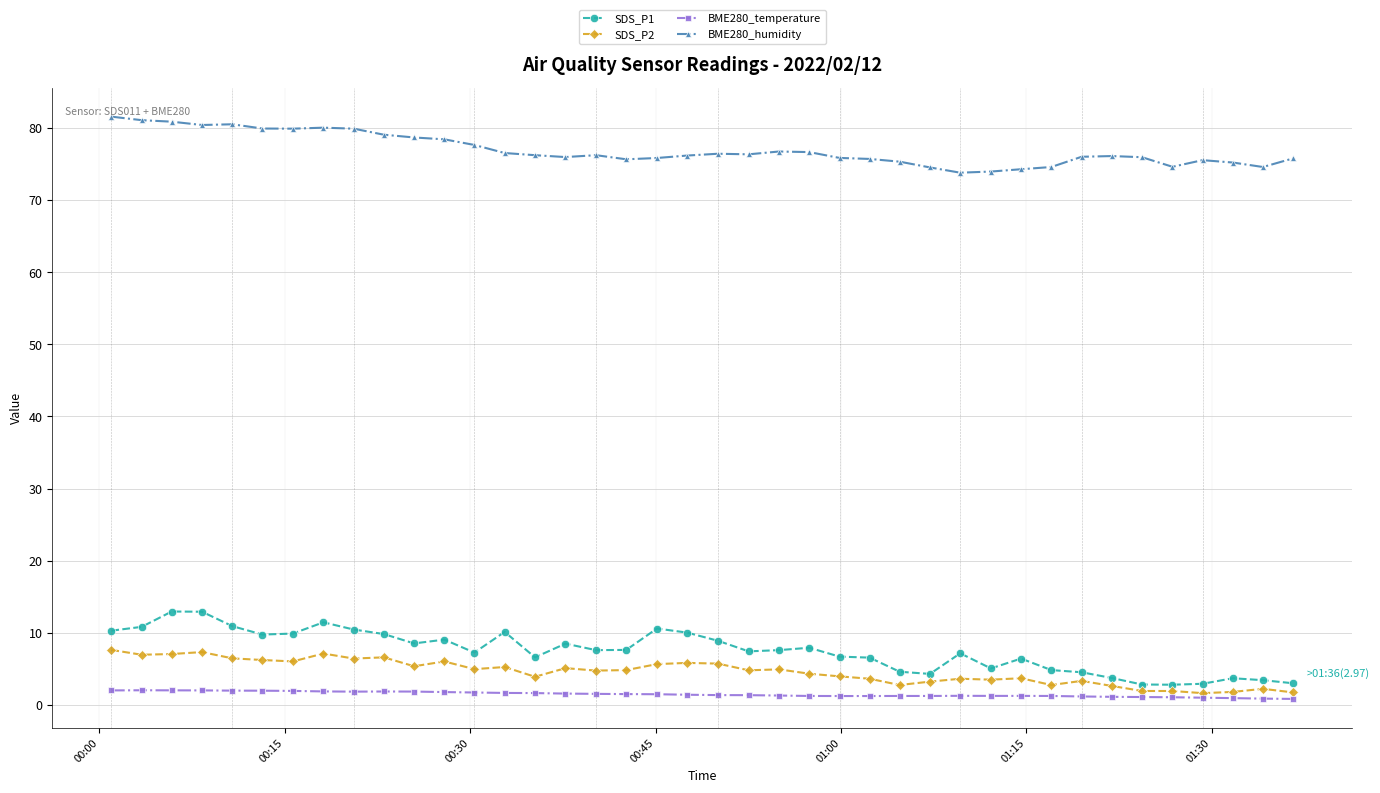

What is the lowest value of the SDS_P2 series?

1.6